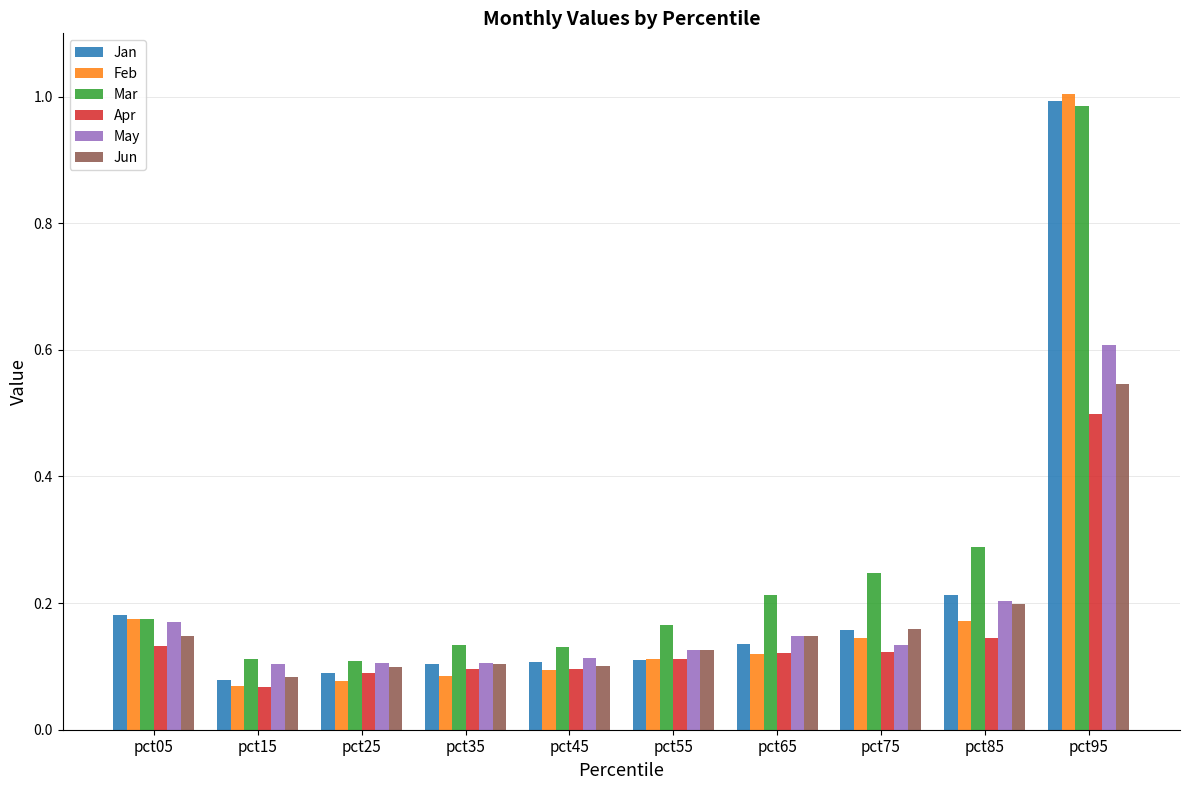

The Mar series shows 0.1 at pct75. True or false?

False